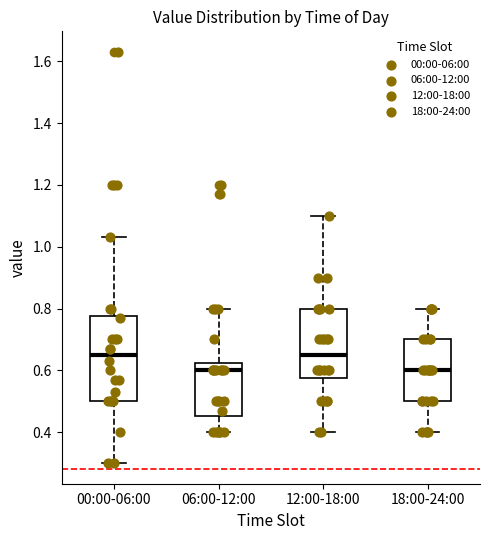

Which box is the tallest, from its lower edge to its upper edge?

00:00-06:00